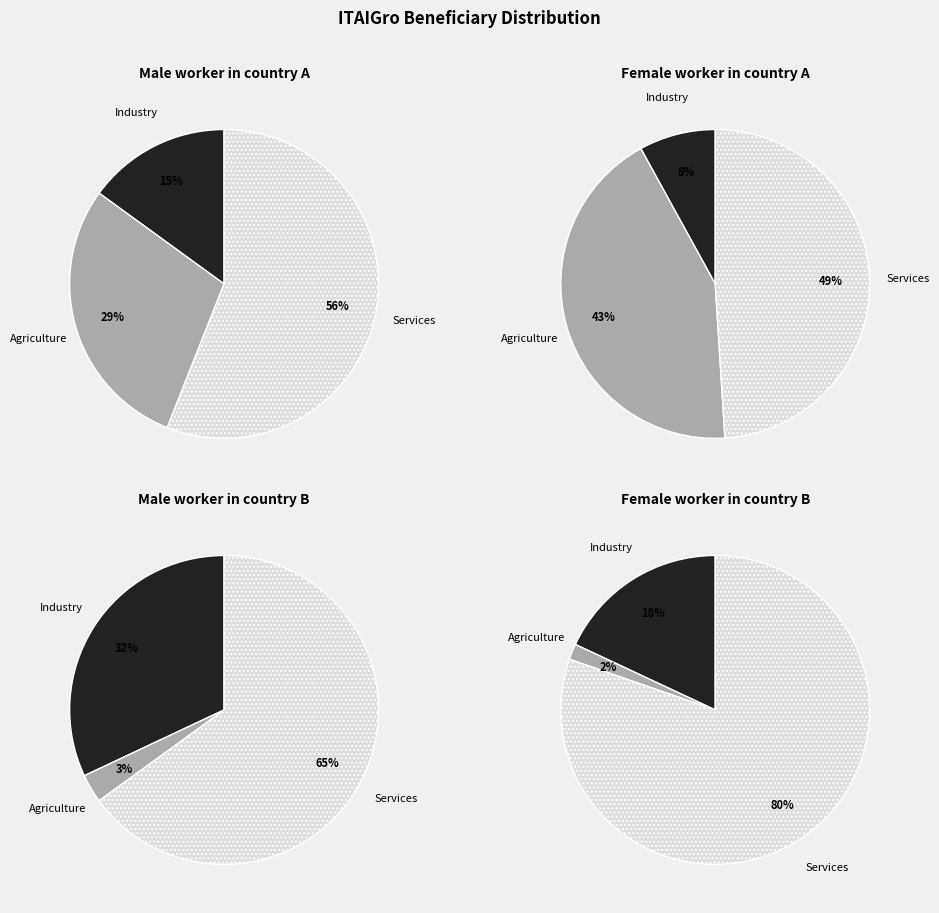

To the nearest percent, what is the difference between the 1 and 6 slice percentages?

14%